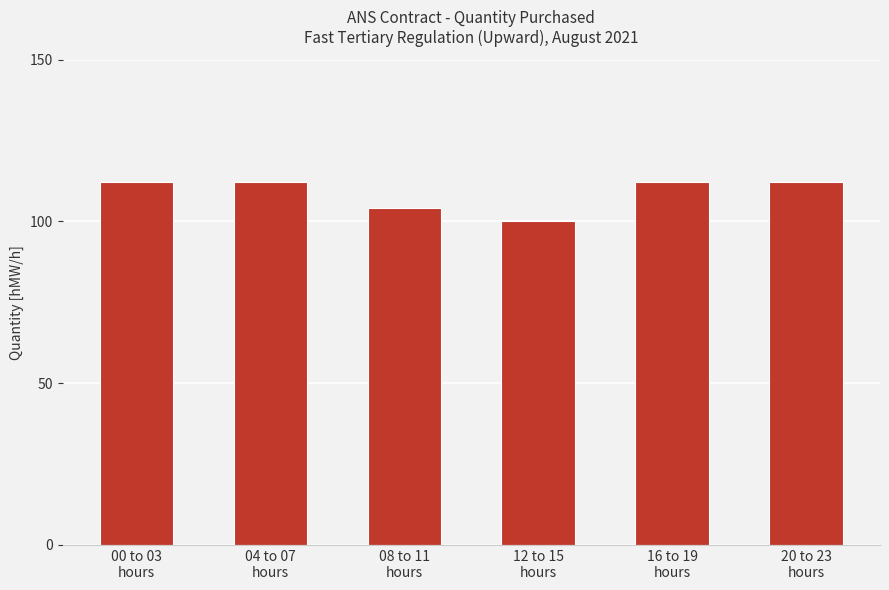

Where is the data nearest to the value 106?

08 to 11
hours